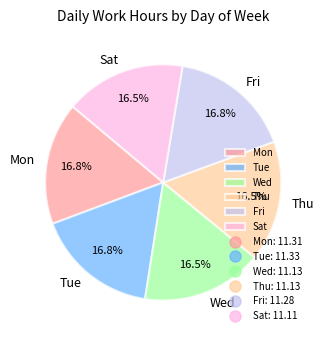

Does Mon account for over 50% of the chart?

No